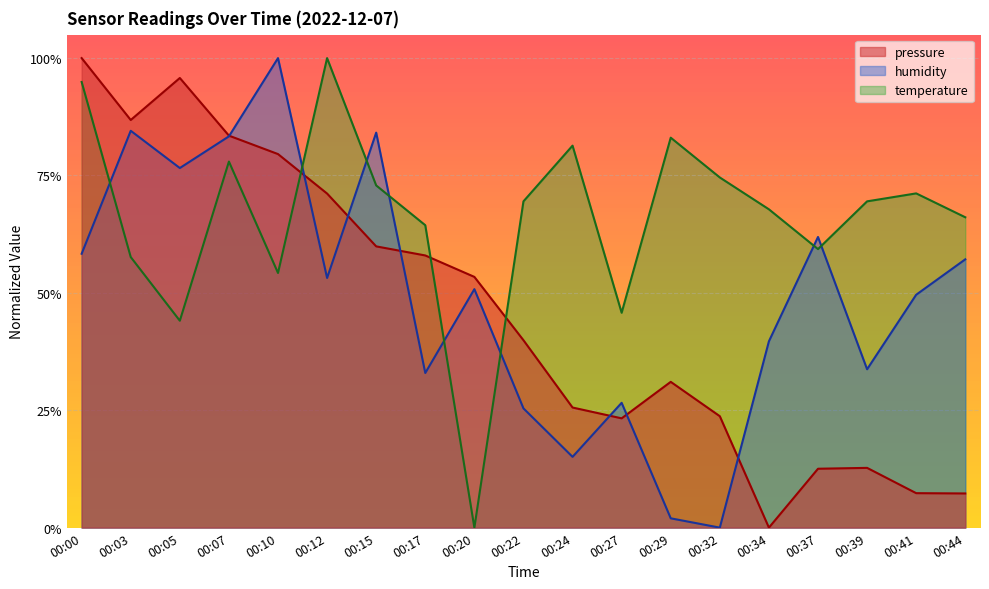

What is the average value of the humidity series?

0.5